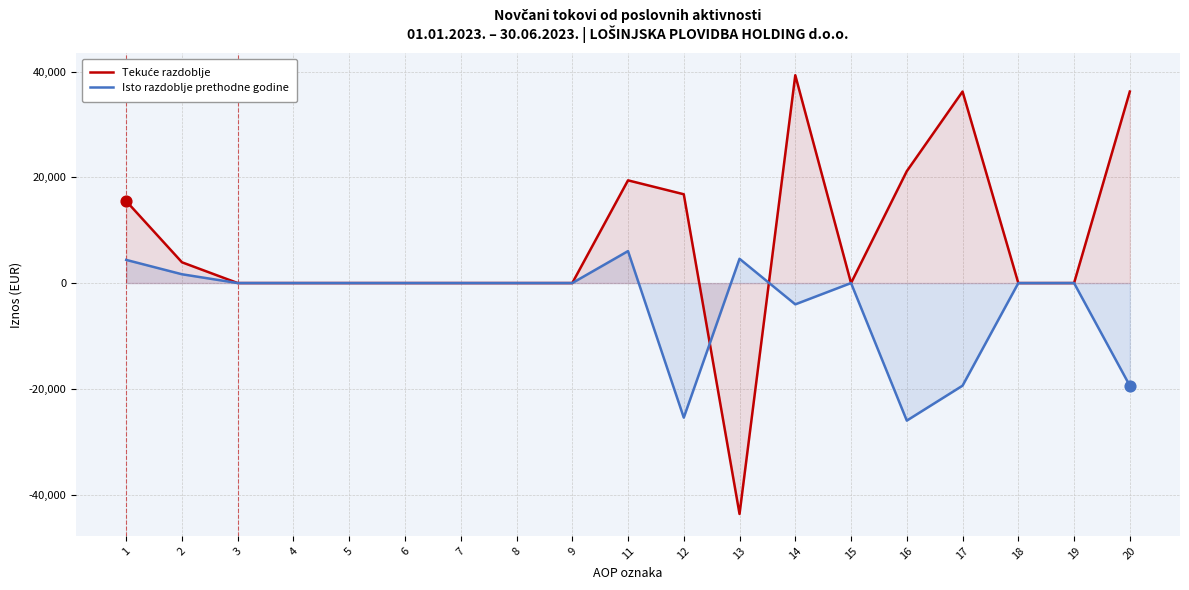

What are all the series names shown in the legend?

Tekuće razdoblje, Isto razdoblje prethodne godine